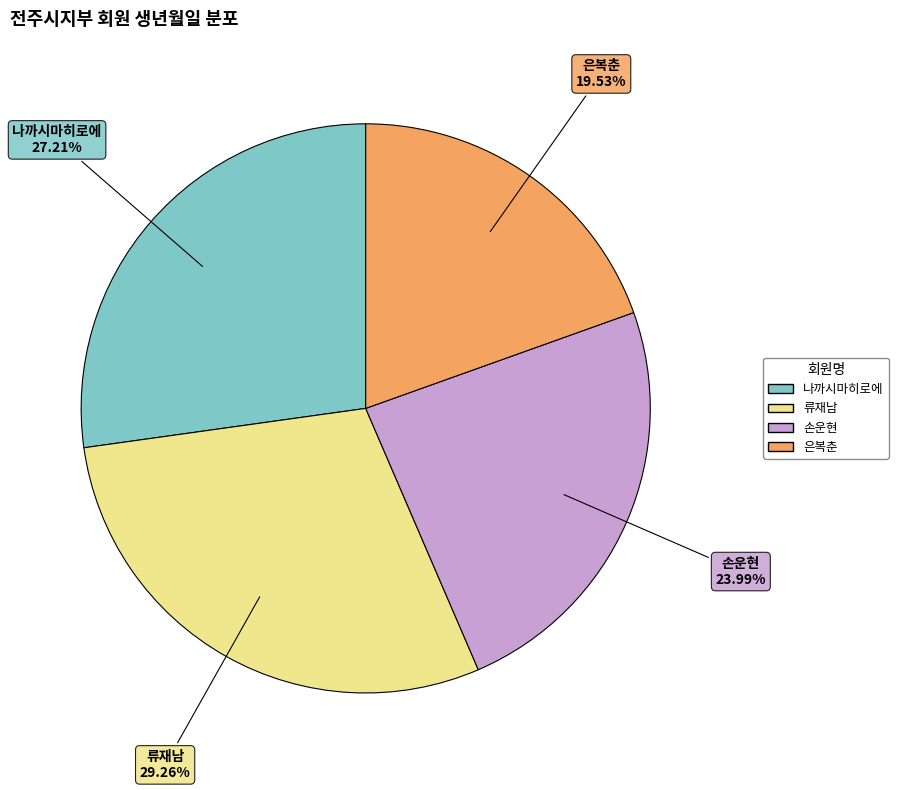

How many slices are in this pie chart?

4